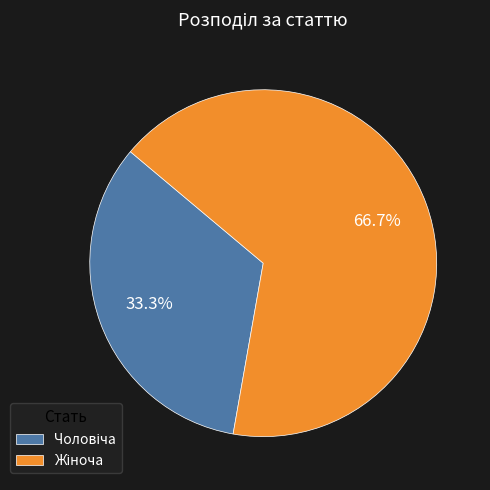

To the nearest percent, what is the difference between the largest and smallest slice percentages?

33%